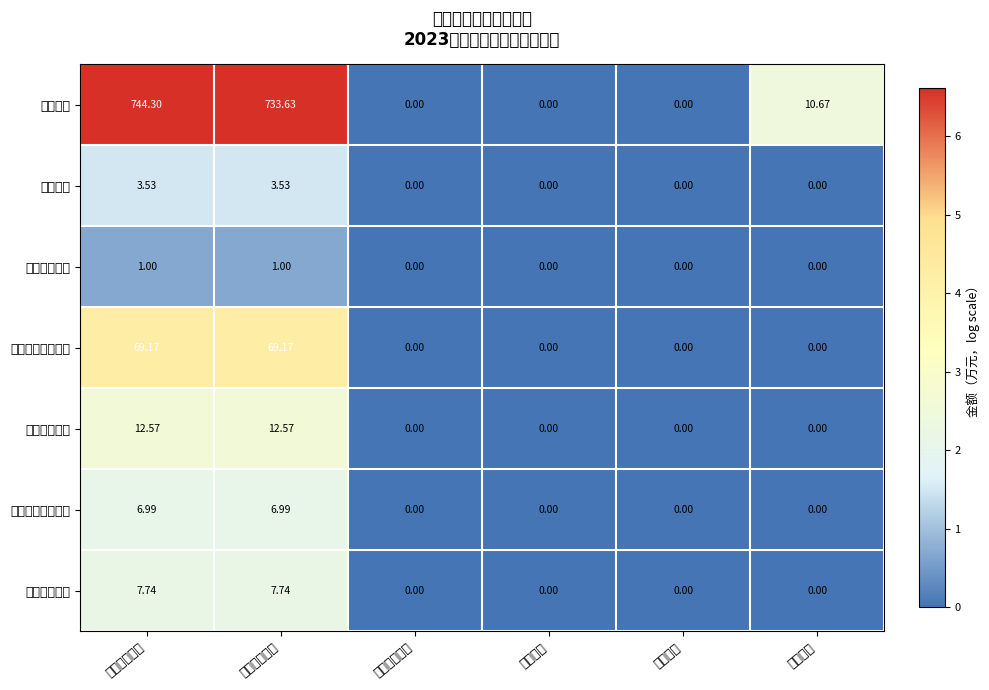

Reading right to left, what are all the values shown in this chart?

行政运行: 其他收入=10.7	经营收入=0.0	事业收入=0.0	上级补助收入=0.0	财政拨款收入=733.6	本年收入合计=744.3
药品事务: 其他收入=0.0	经营收入=0.0	事业收入=0.0	上级补助收入=0.0	财政拨款收入=3.5	本年收入合计=3.5
食品安全监管: 其他收入=0.0	经营收入=0.0	事业收入=0.0	上级补助收入=0.0	财政拨款收入=1.0	本年收入合计=1.0
基本养老保险缴费: 其他收入=0.0	经营收入=0.0	事业收入=0.0	上级补助收入=0.0	财政拨款收入=69.2	本年收入合计=69.2
职业年金缴费: 其他收入=0.0	经营收入=0.0	事业收入=0.0	上级补助收入=0.0	财政拨款收入=12.6	本年收入合计=12.6
村级公益事业补助: 其他收入=0.0	经营收入=0.0	事业收入=0.0	上级补助收入=0.0	财政拨款收入=7.0	本年收入合计=7.0
利息费用补贴: 其他收入=0.0	经营收入=0.0	事业收入=0.0	上级补助收入=0.0	财政拨款收入=7.7	本年收入合计=7.7